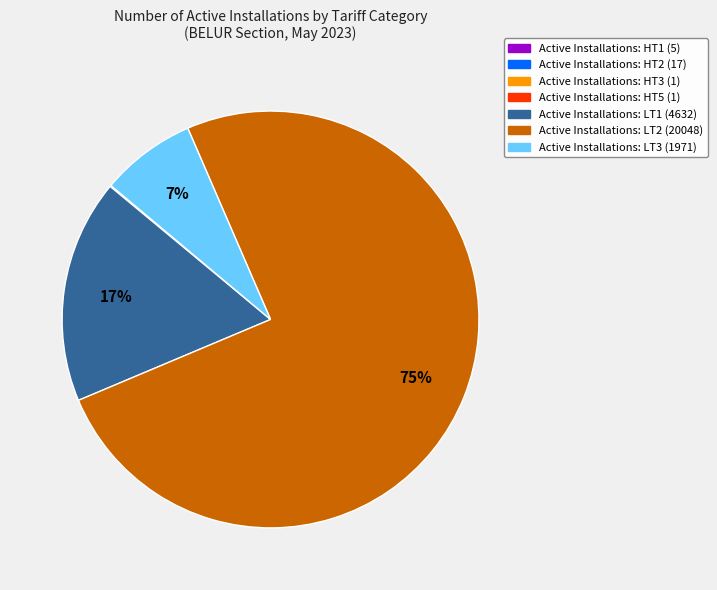

Does any single category account for the majority?

Yes